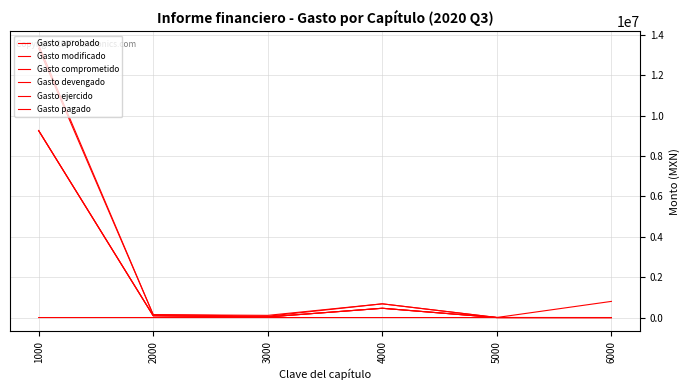

Does the chart display data point markers on the line(s)?

No